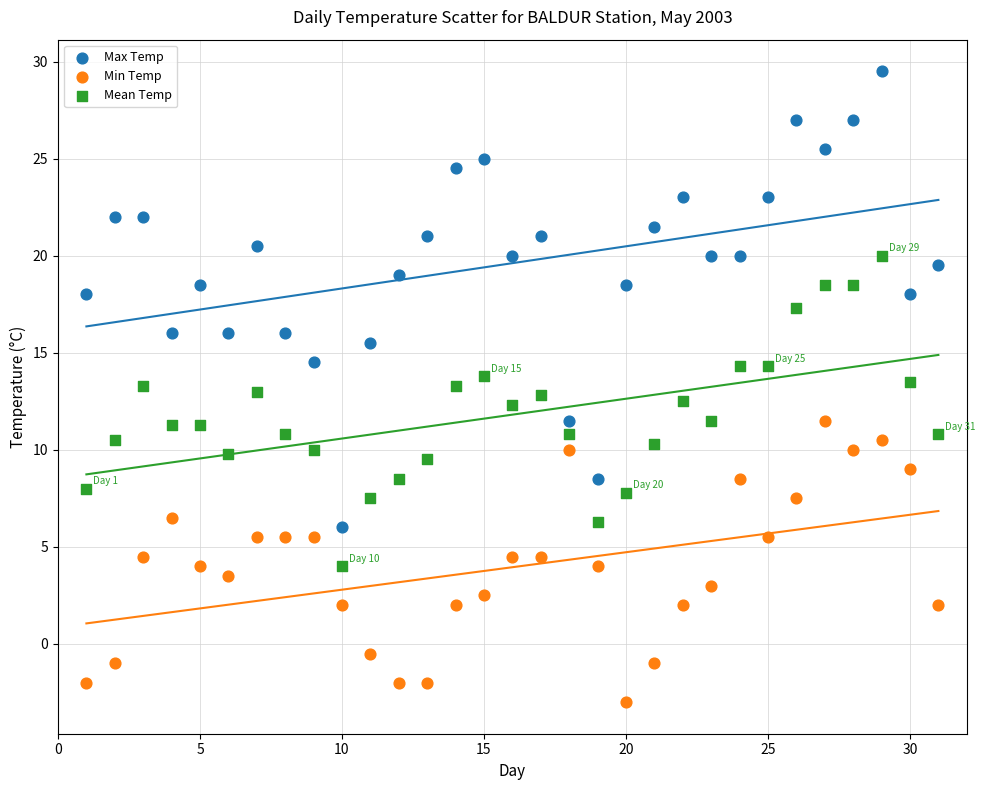

What are all the series names shown in the legend?

Max Temp, Min Temp, Mean Temp